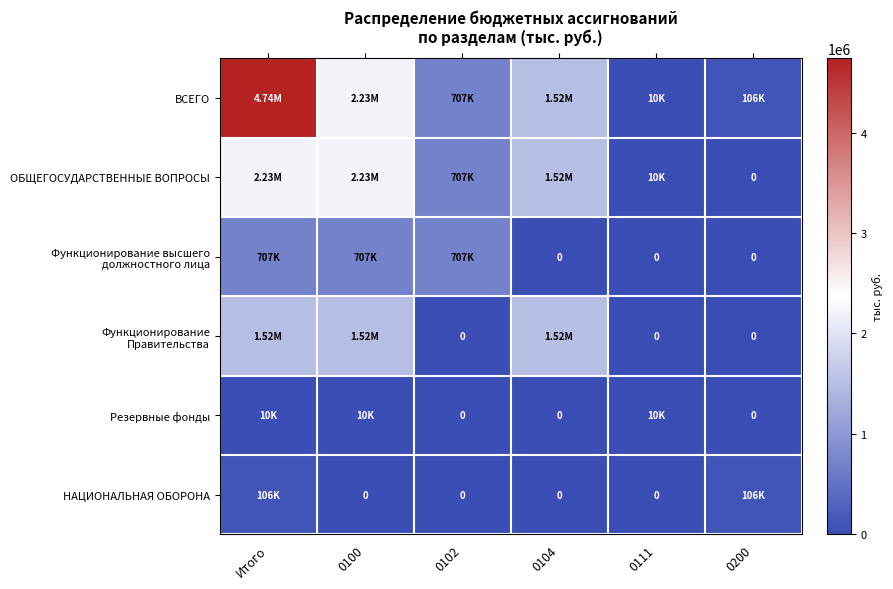

What is the sum of the ВСЕГО values at 0100 and Итого?

6972400